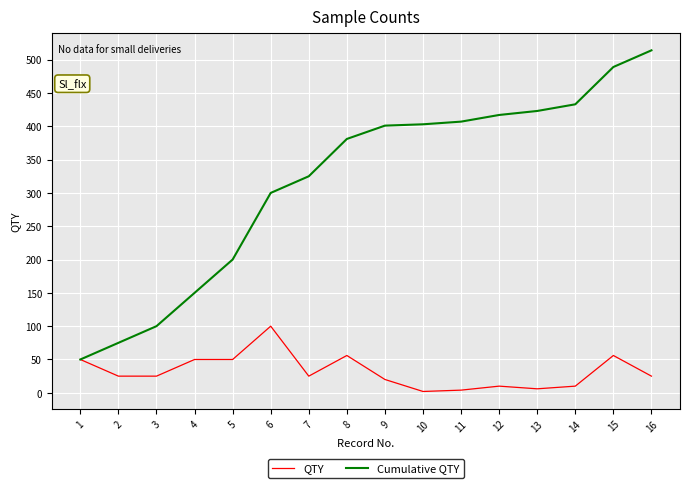

Is the value of Cumulative QTY at 9 greater than the value of QTY at 9?

Yes